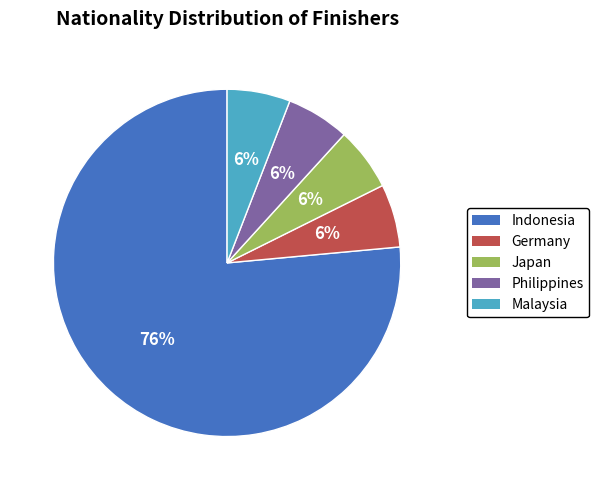

True or false: Germany accounts for 17% of the total.

False